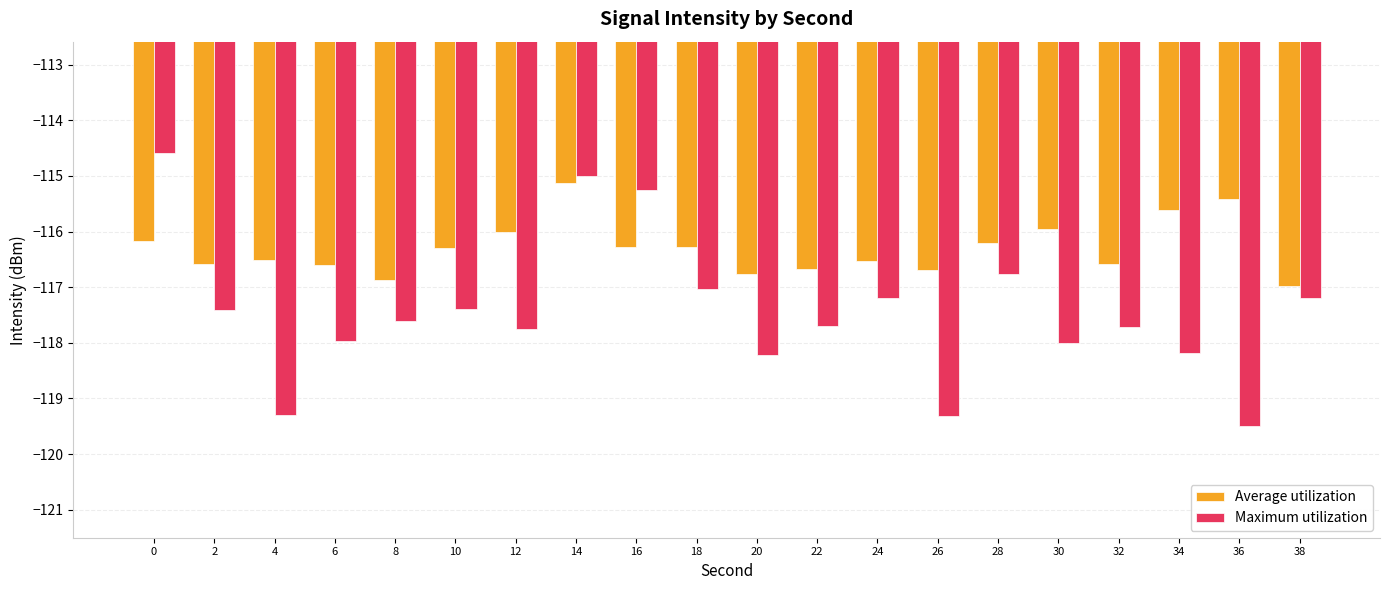

How many groups of bars are there?

20